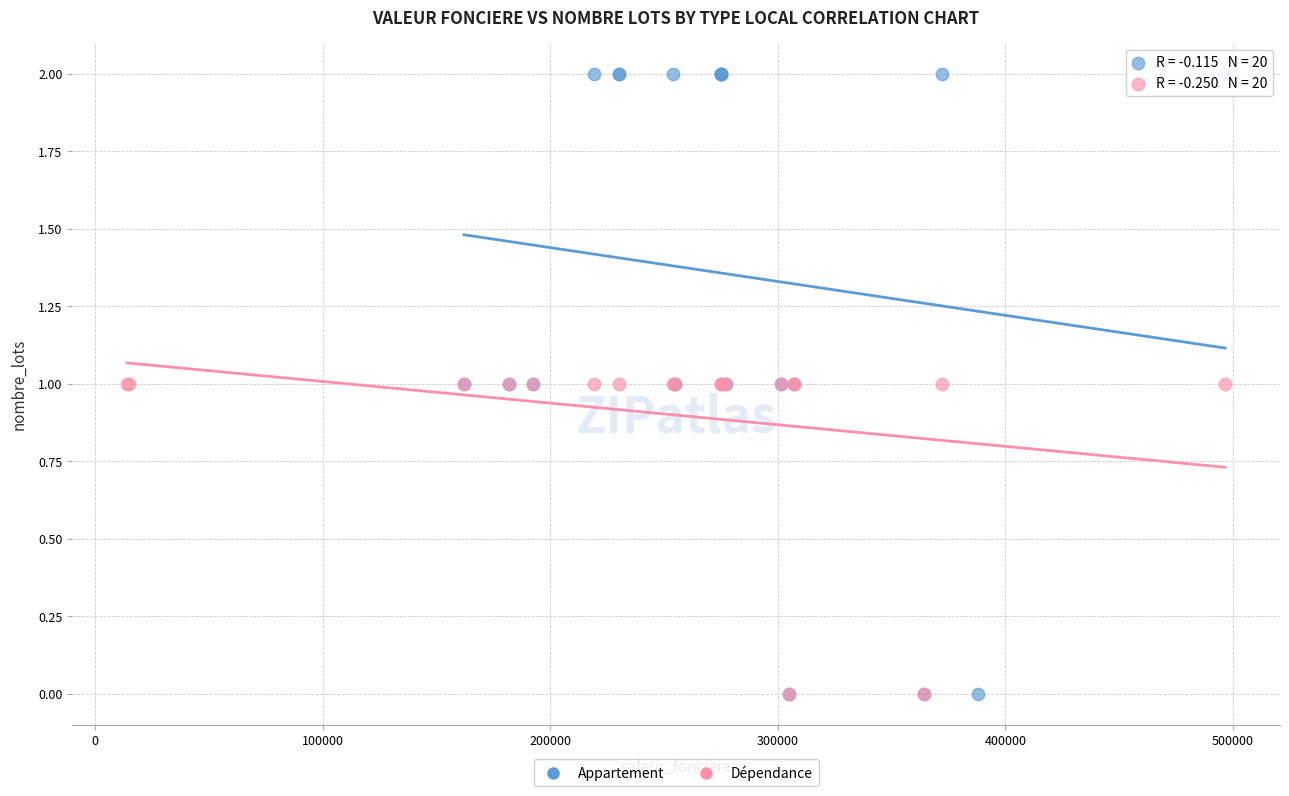

Which series has the widest spread of Y values?

Appartement